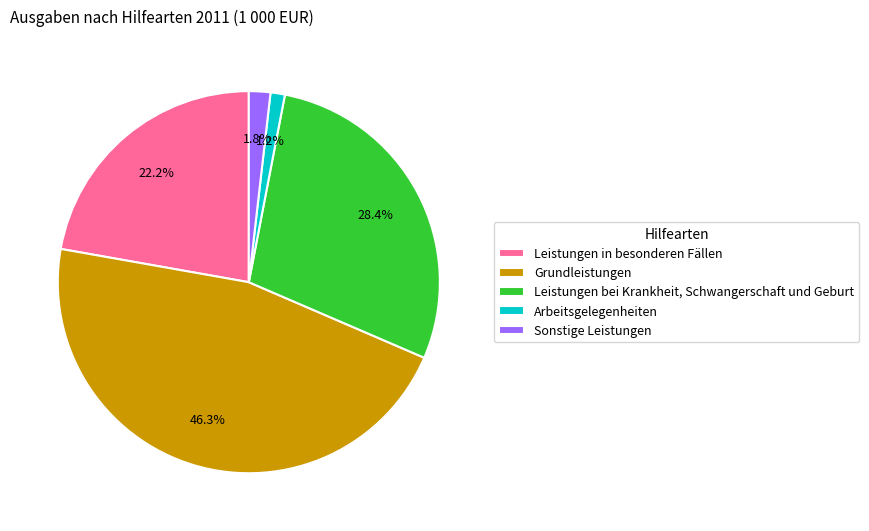

Which has a higher value, Leistungen bei Krankheit, Schwangerschaft und Geburt or Leistungen in besonderen Fällen?

Leistungen bei Krankheit, Schwangerschaft und Geburt